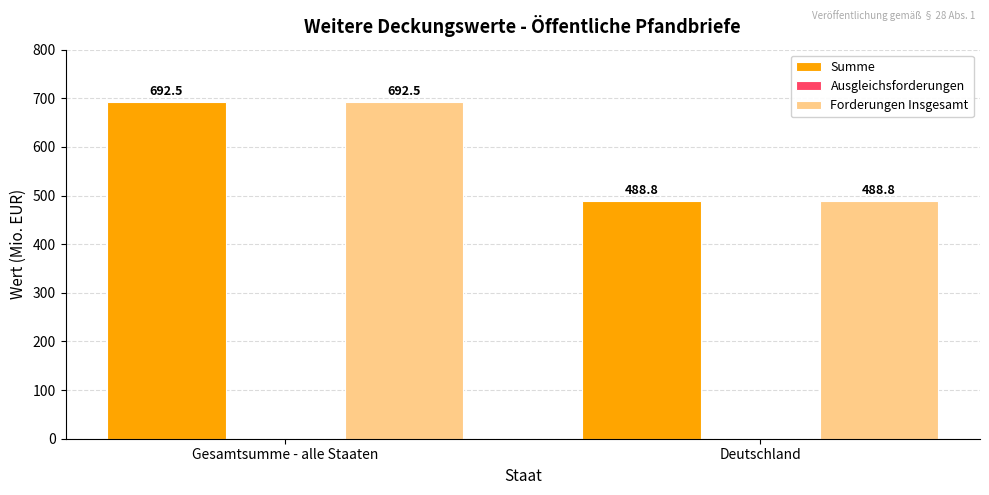

What is the sum of all Summe values?

1181.3